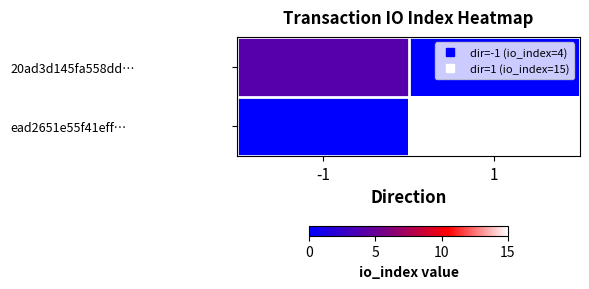

Reading right to left, what are all the values shown in this chart?

20ad3d145fa558dd…: 1=0	-1=4
ead2651e55f41eff…: 1=15	-1=0